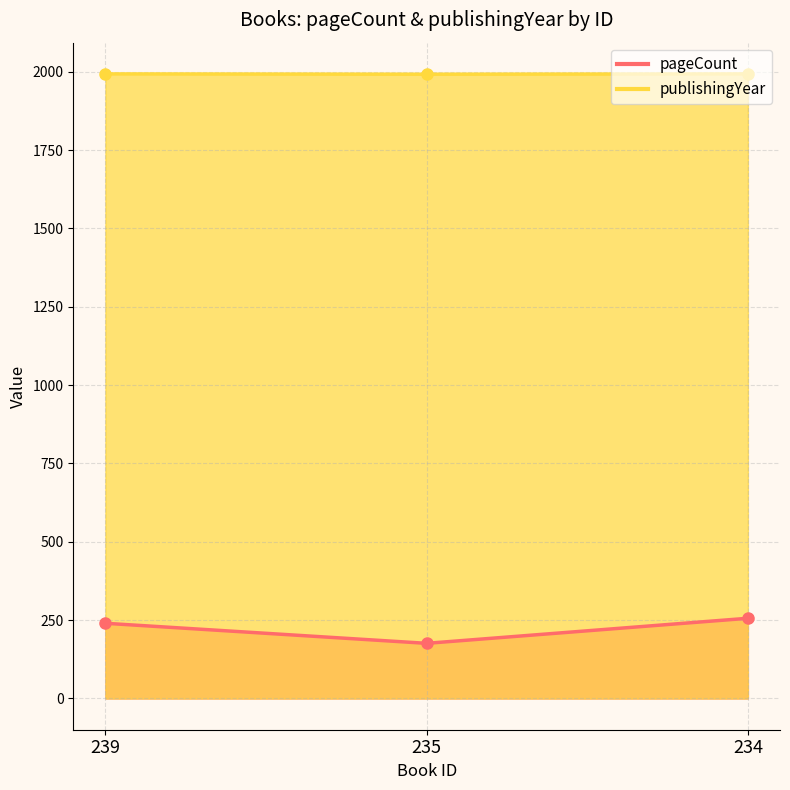

What is the average value of the publishingYear series?

1993